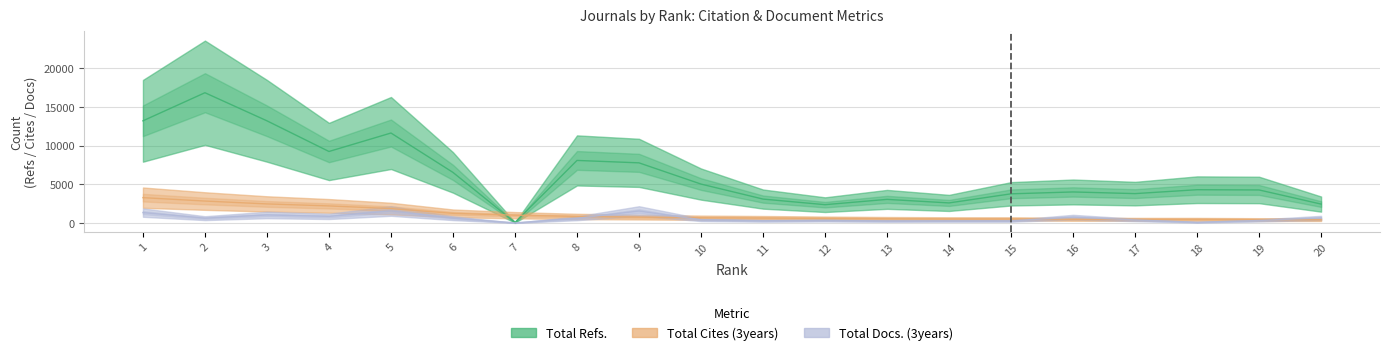

Read the Total Docs. (3years) value at 3, to the nearest 10.

1050